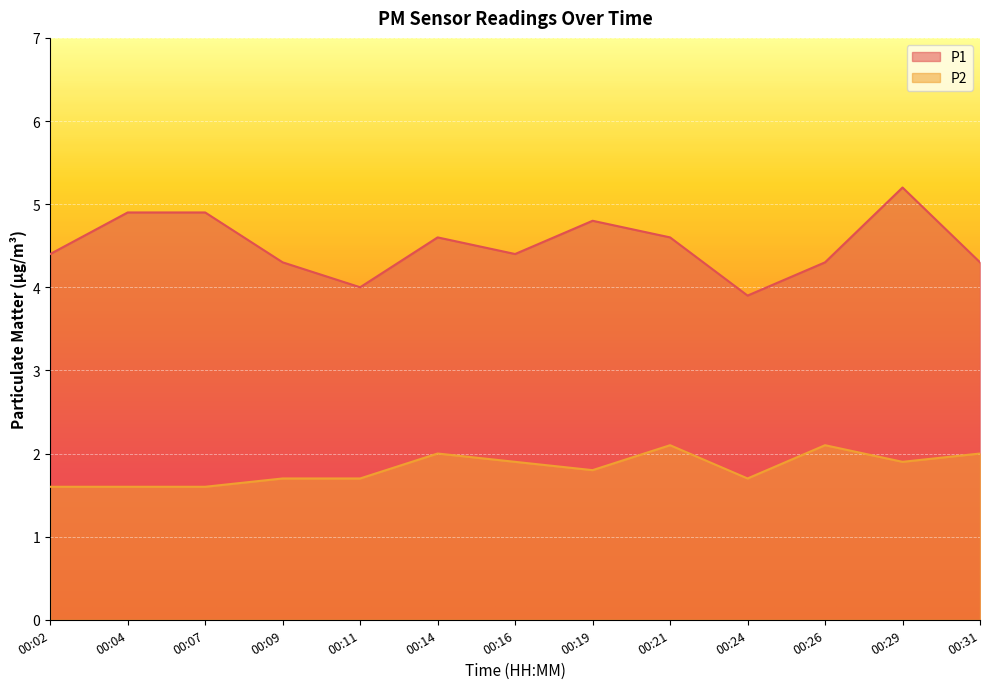

Is the value of P2 at 00:14 greater than the value of P1 at 00:19?

No